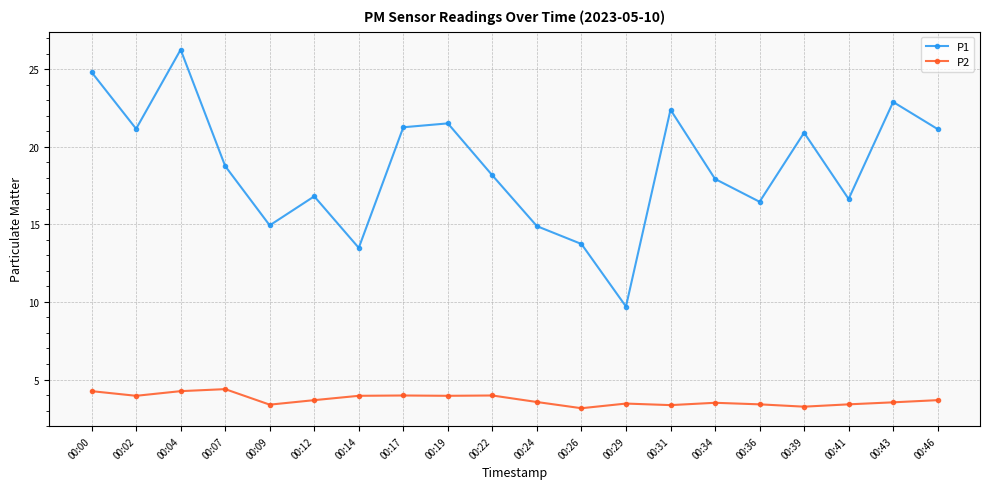

True or false: P1 and P2 cross at least once.

False